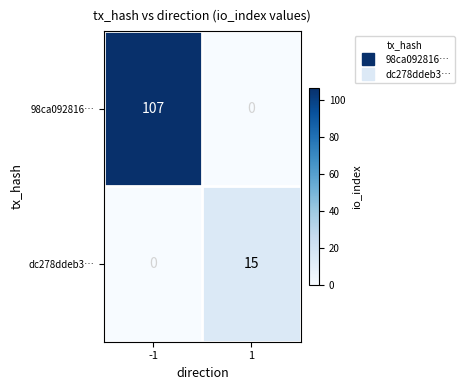

What is the sum of the dc278ddeb3… values at 1 and -1?

15